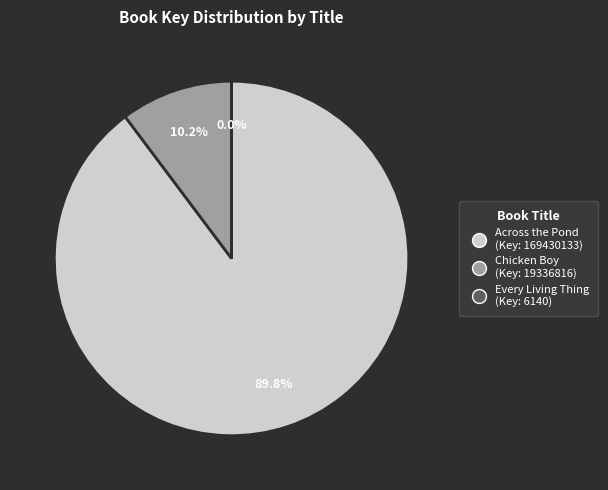

Is there a majority slice in this chart?

Yes